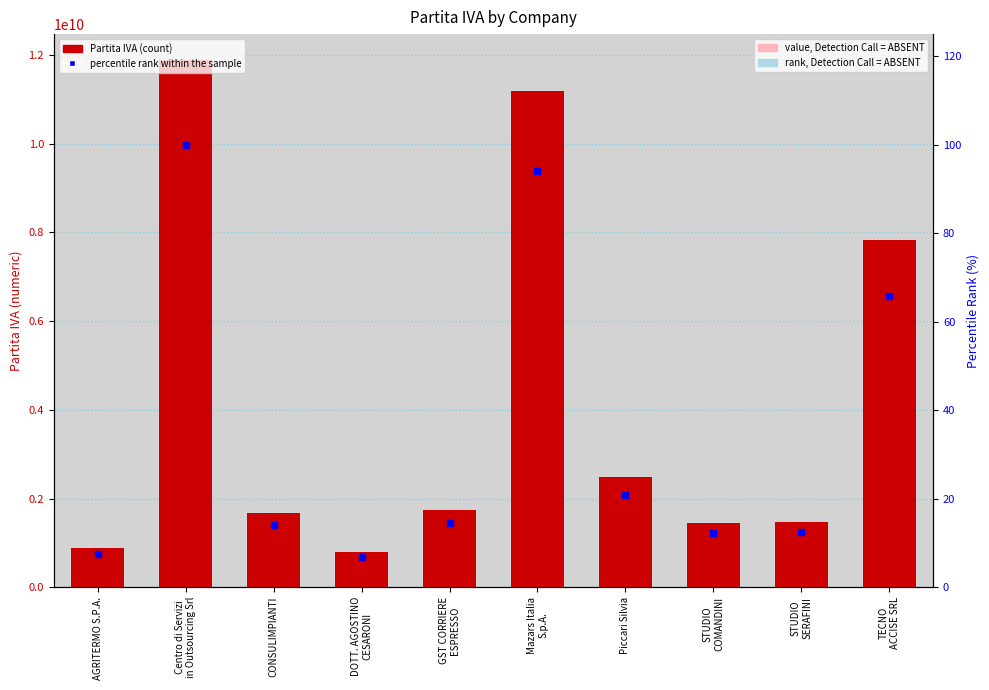

What is the label of the 4th bar from the right?

Piccari Silvia